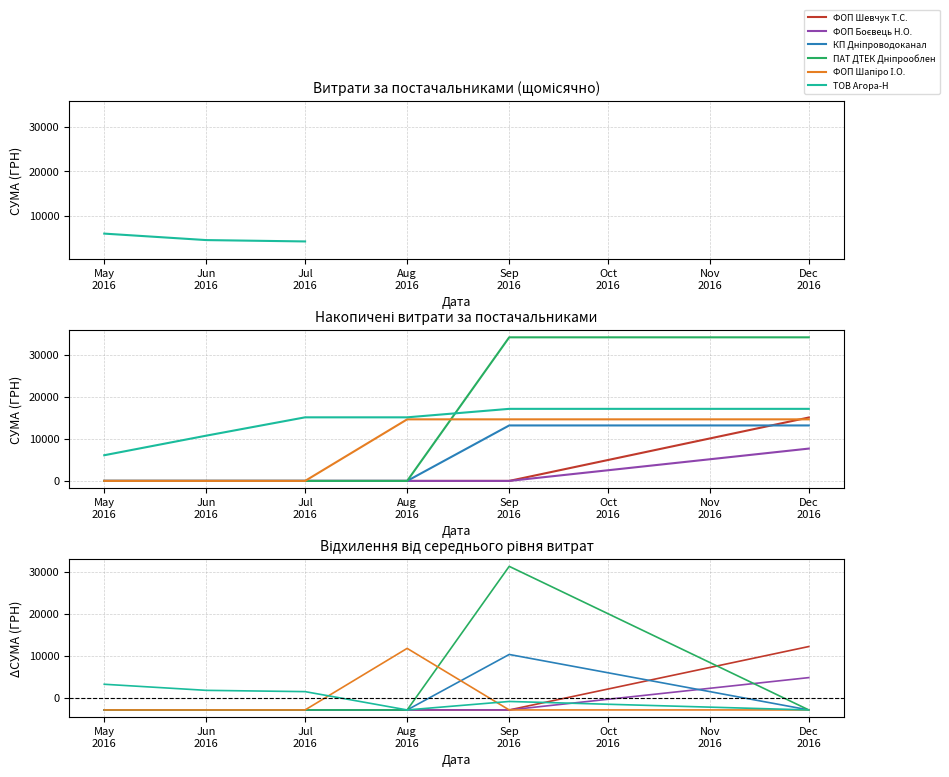

Does the chart have visible grid lines?

Yes